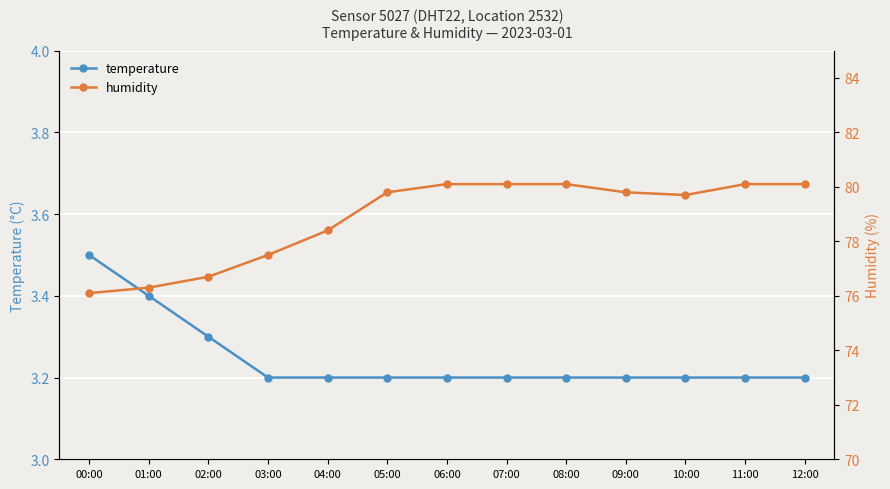

What position from the left is 01:00?

2